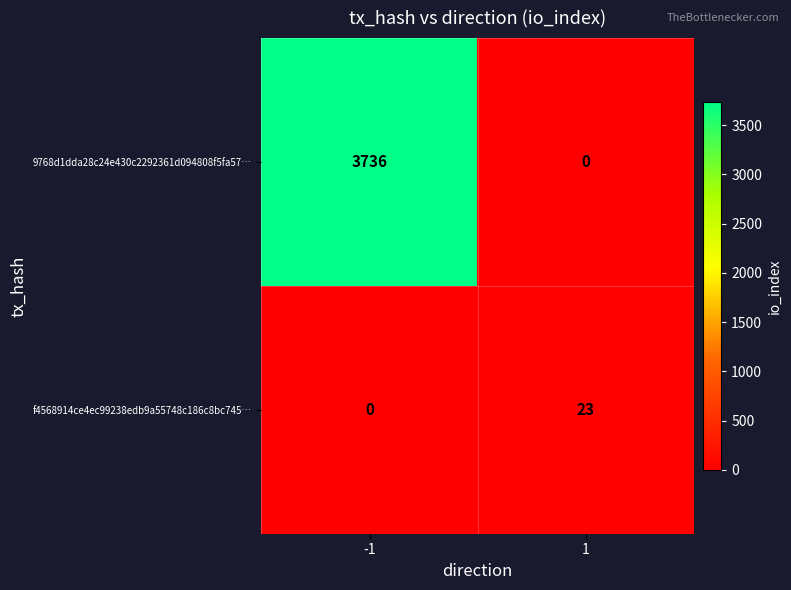

Which series has the largest total across all categories?

9768d1dda28c24e430c2292361d094808f5fa57…